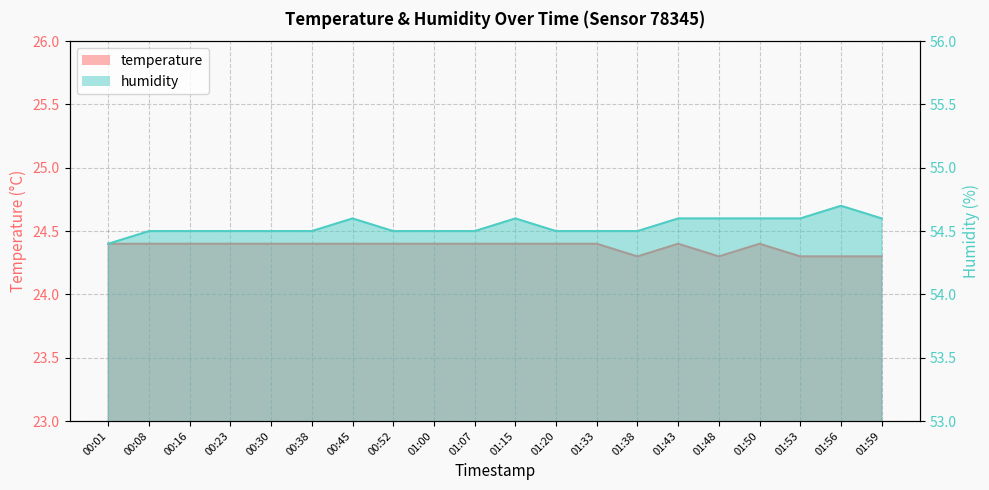

Which has a higher value, 00:45 or 01:53?

00:45